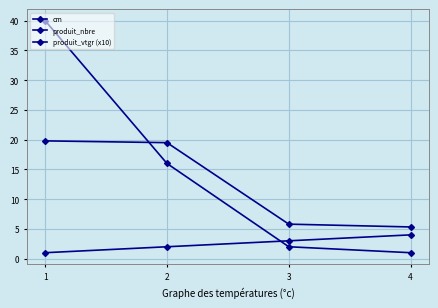

How many data points in produit_nbre are less than 16?

2